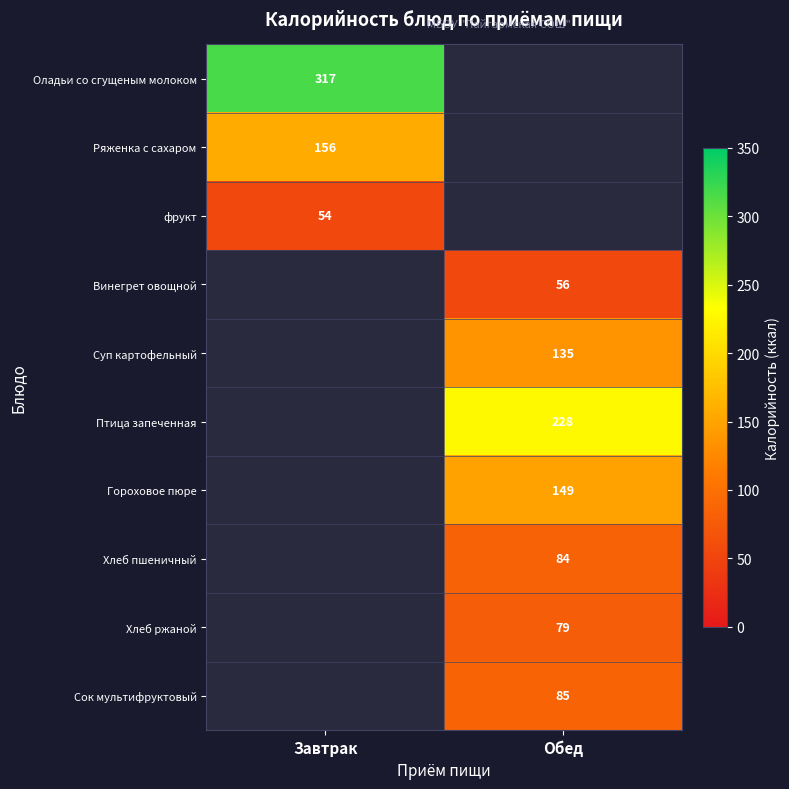

At which category does the chart reach its minimum across all series?

Завтрак